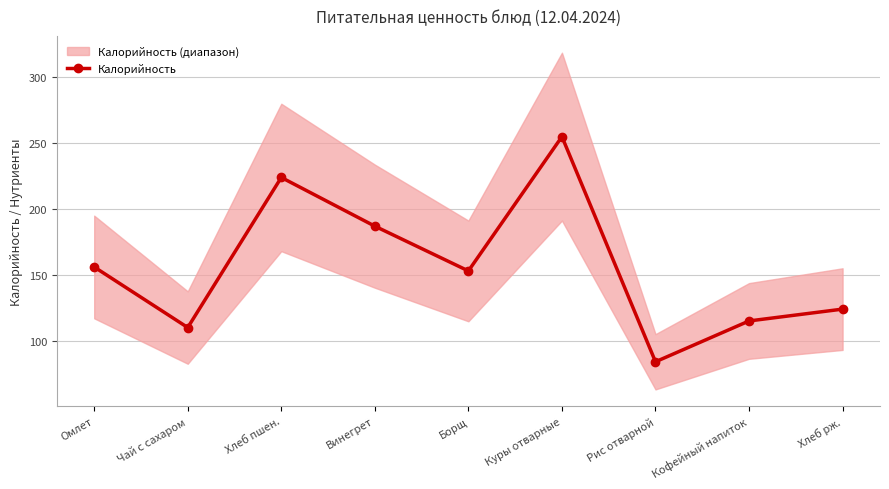

Where is the data nearest to the value 169?

Омлет